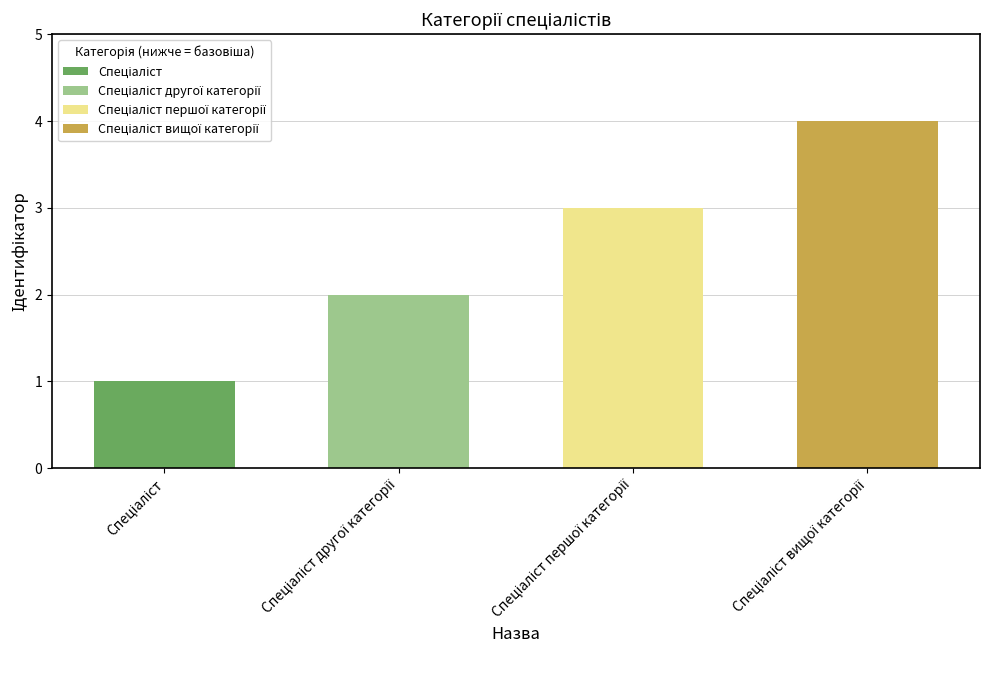

List the labels in order of value, smallest first.

Спеціаліст, Спеціаліст другої категорії, Спеціаліст першої категорії, Спеціаліст вищої категорії